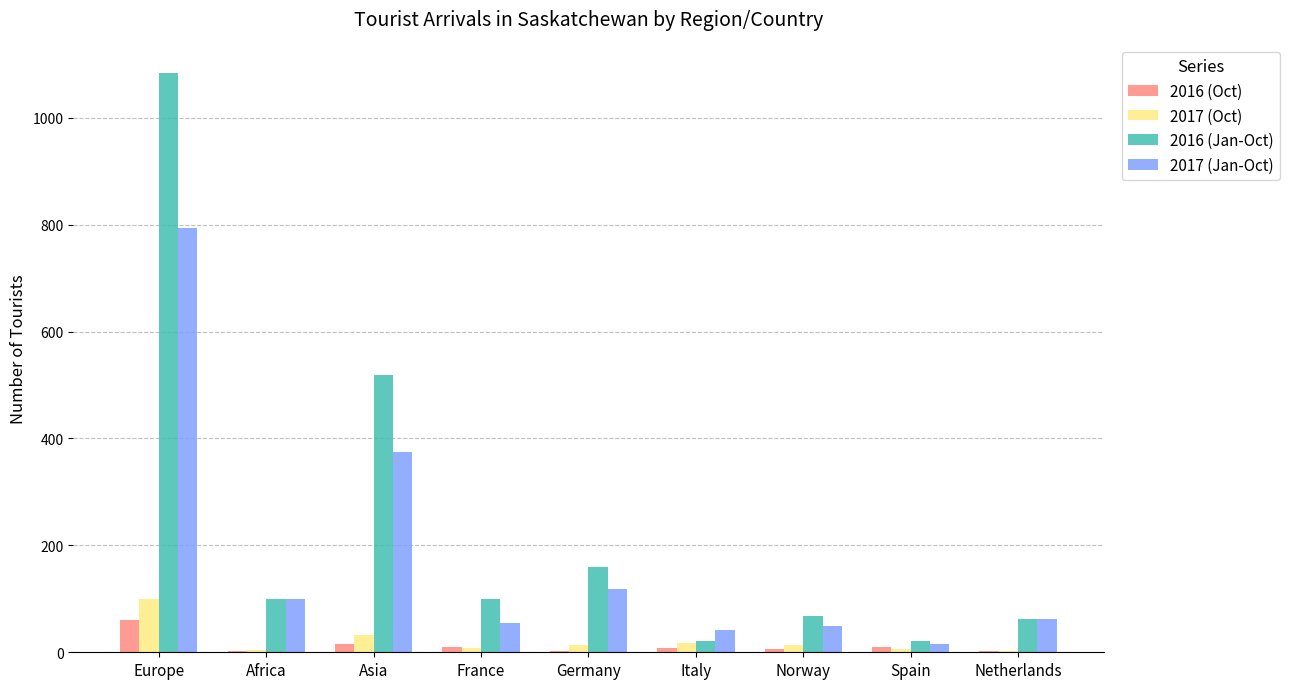

The 2017 (Jan-Oct) series shows 793 at Europe. True or false?

True